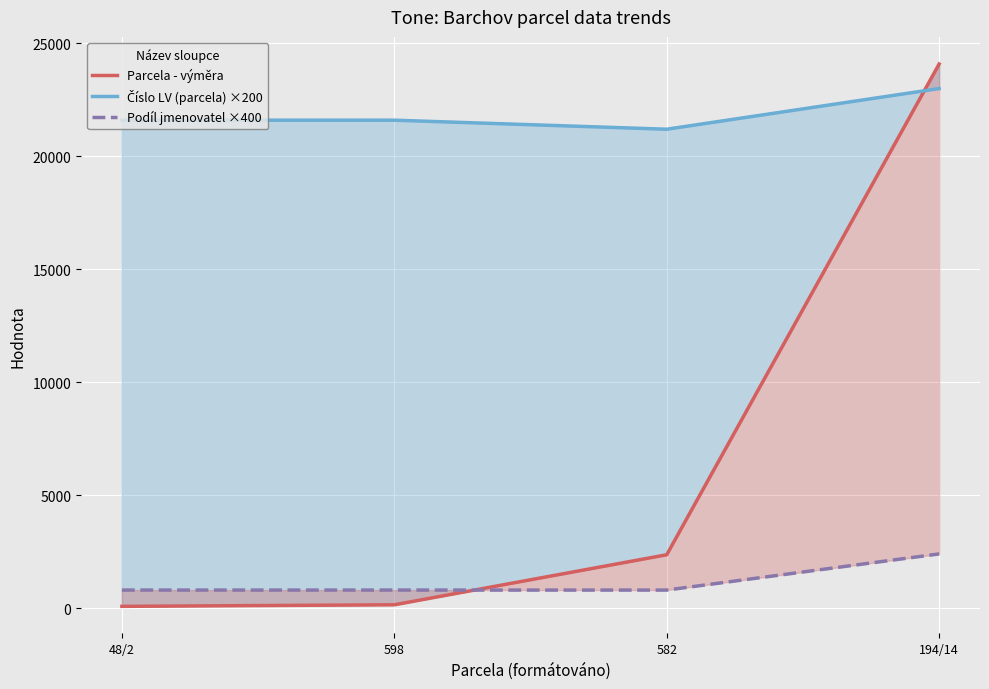

What is the highest value of the Číslo LV (parcela) ×200 series?

23000